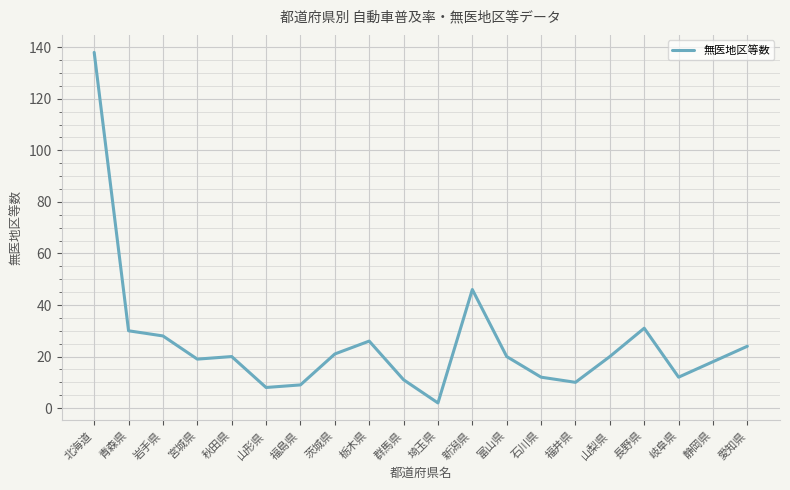

What position from the right is 福井県?

6